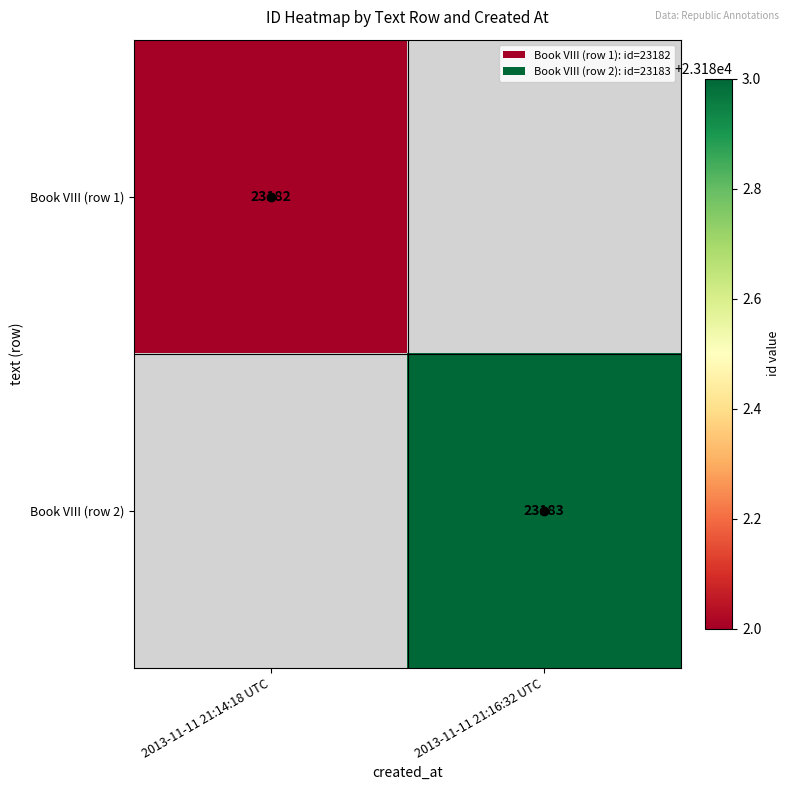

The Book VIII (row 2) series shows 23183 at 2013-11-11 21:16:32 UTC. True or false?

True